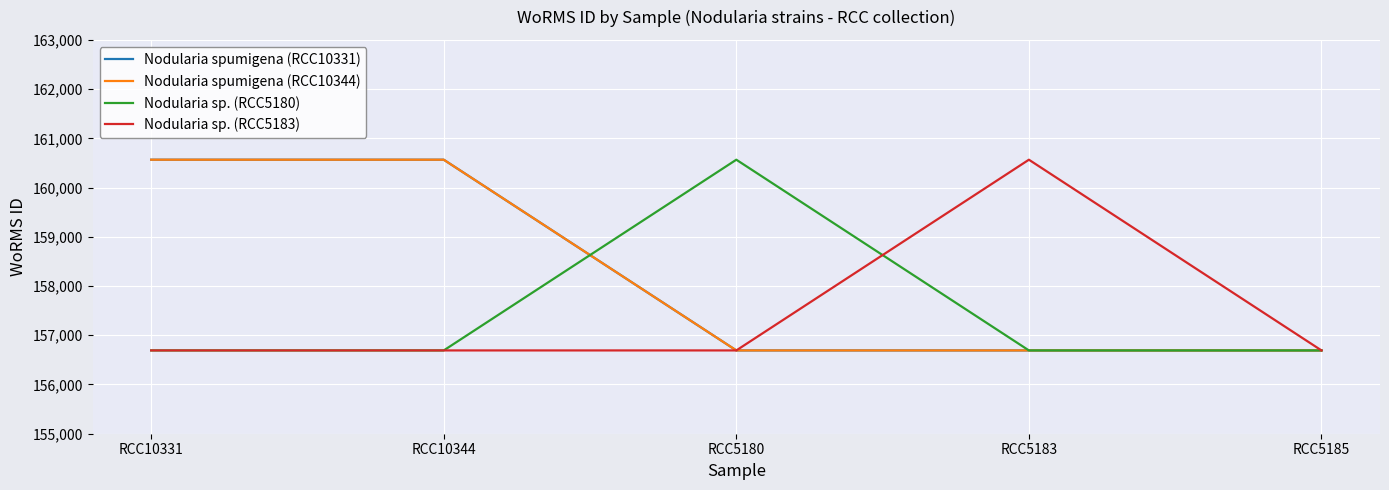

Does the chart have visible grid lines?

Yes